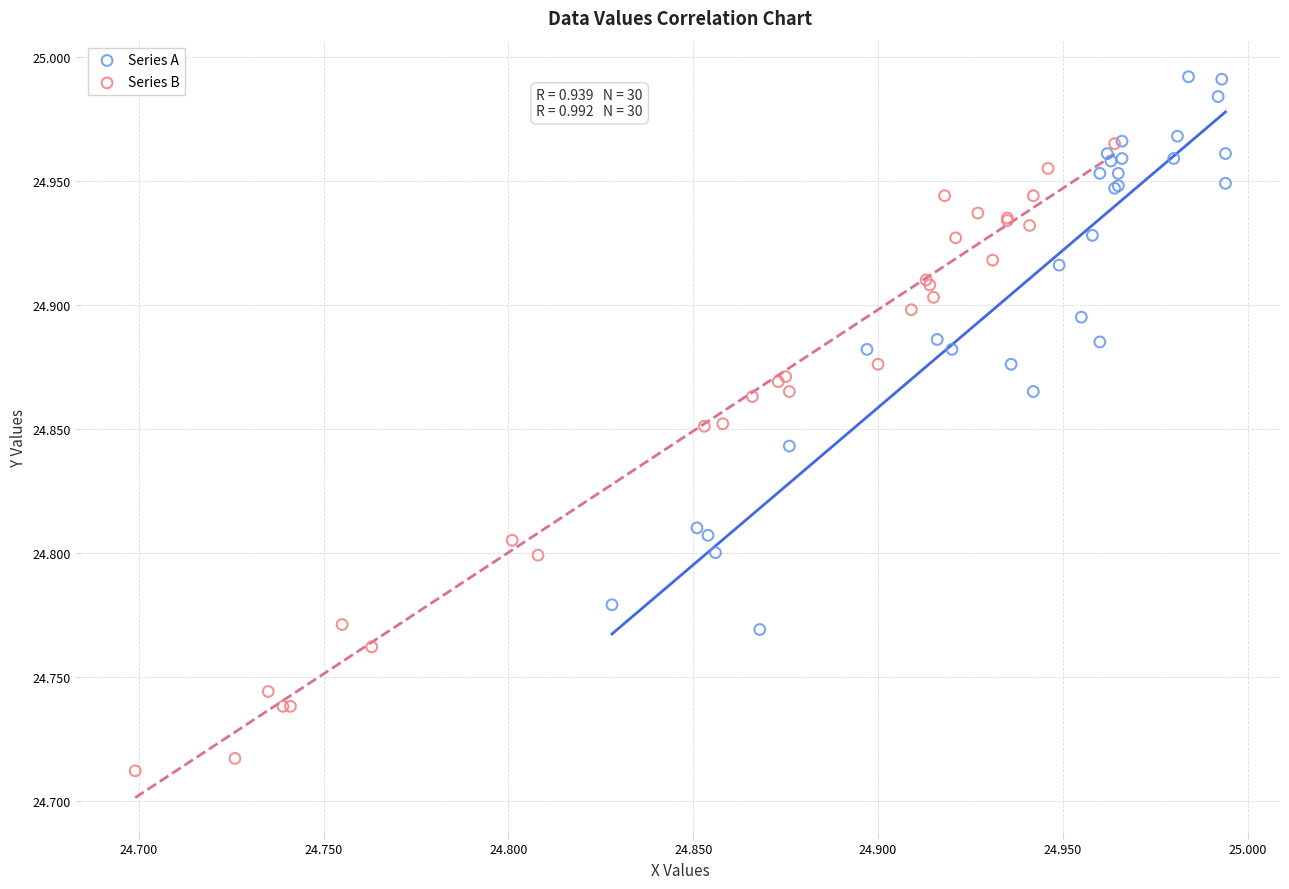

Which series contains the highest Y value?

Series A